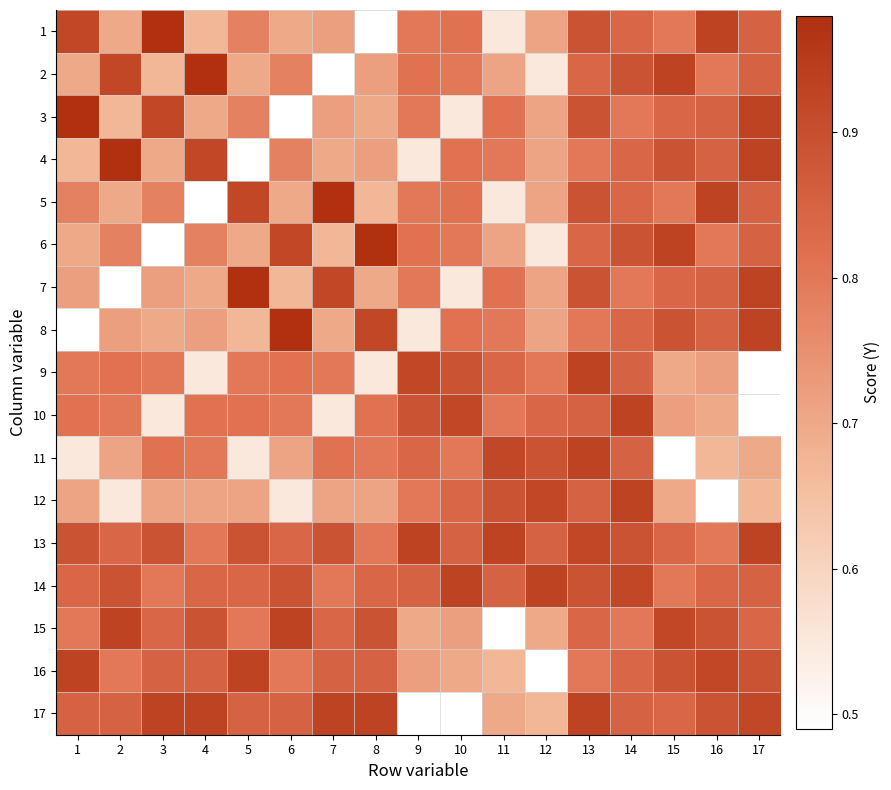

At which category does the chart reach its peak across all series?

3